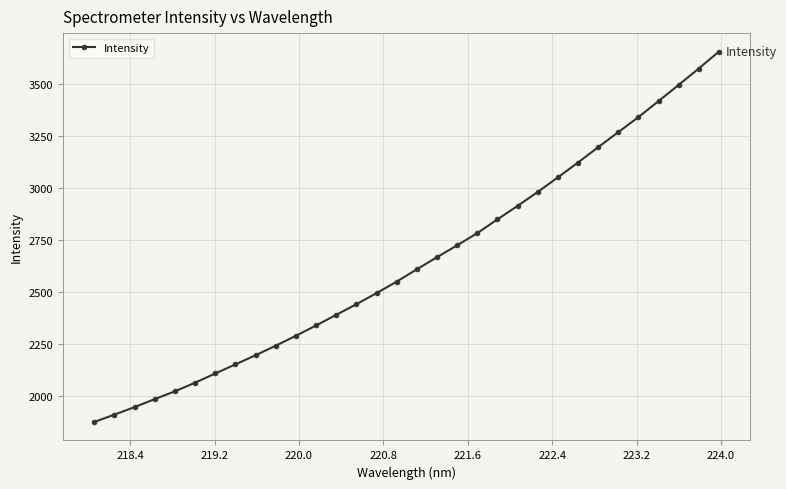

True or false: there are more than 2 points higher than both neighbors.

False